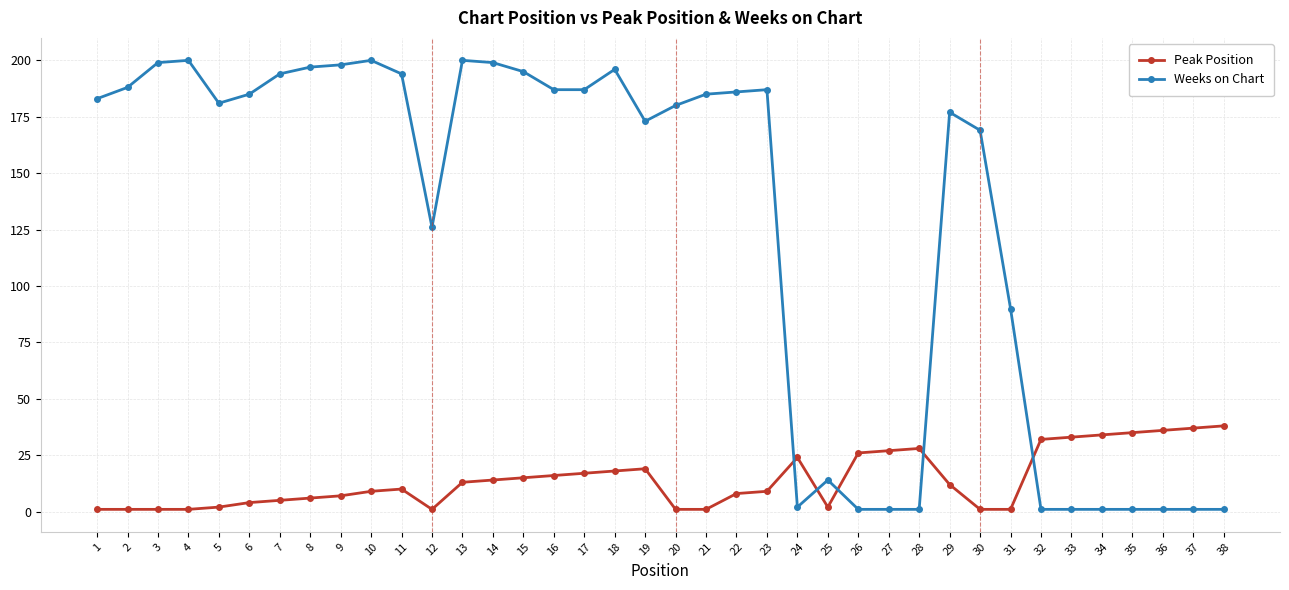

What is the greatest value displayed?

200